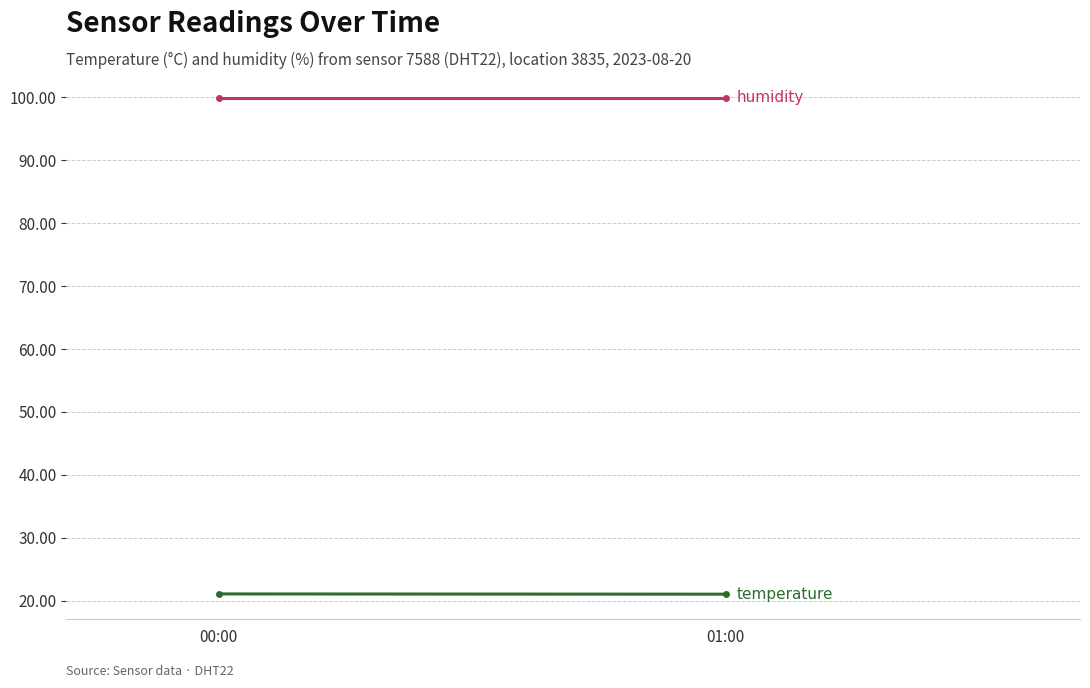

Reading left to right, extract all data points from this chart.

temperature: 00:00=21.1	01:00=21.1
humidity: 00:00=99.9	01:00=99.9